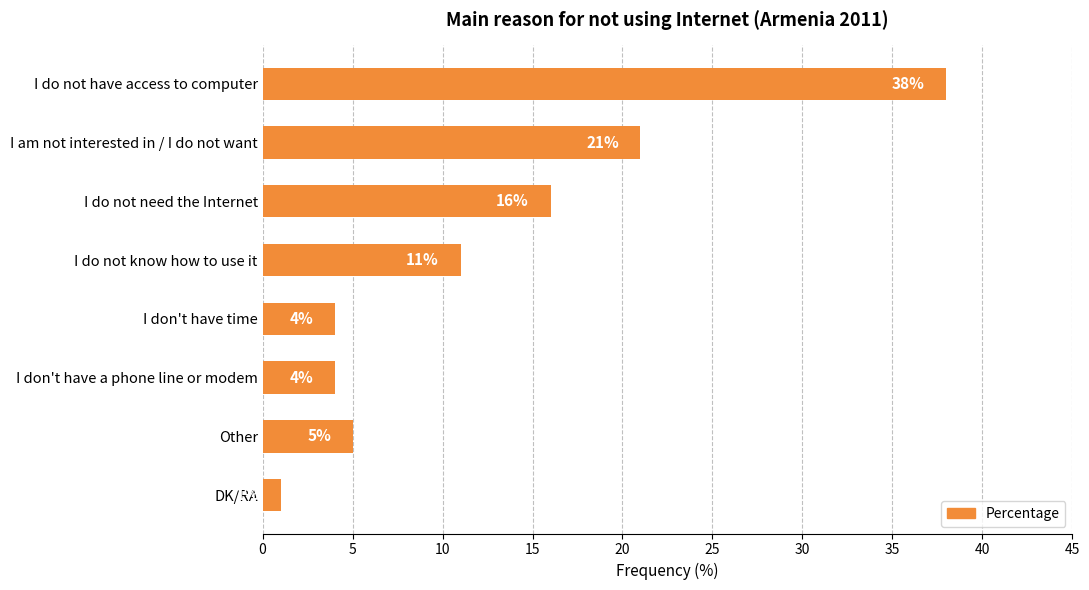

Approximately how many times larger is the value at I don't have time compared to DK/RA?

4.0